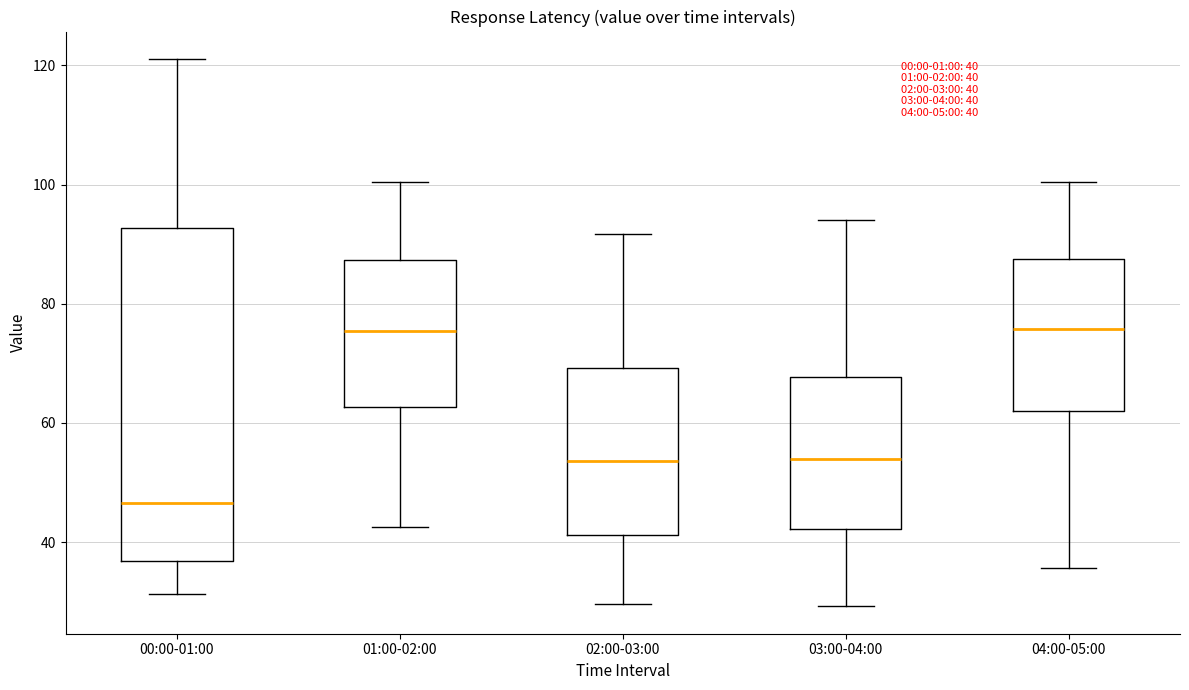

Comparing the boxes themselves (not the whiskers), which one is the tallest?

00:00-01:00